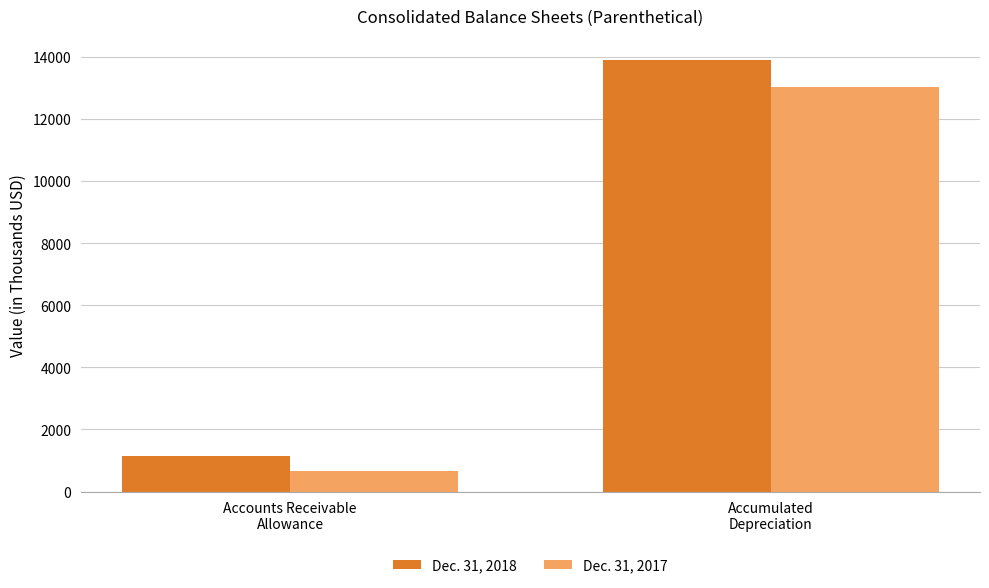

List the series in order of their peak value, highest first.

Dec. 31, 2018, Dec. 31, 2017